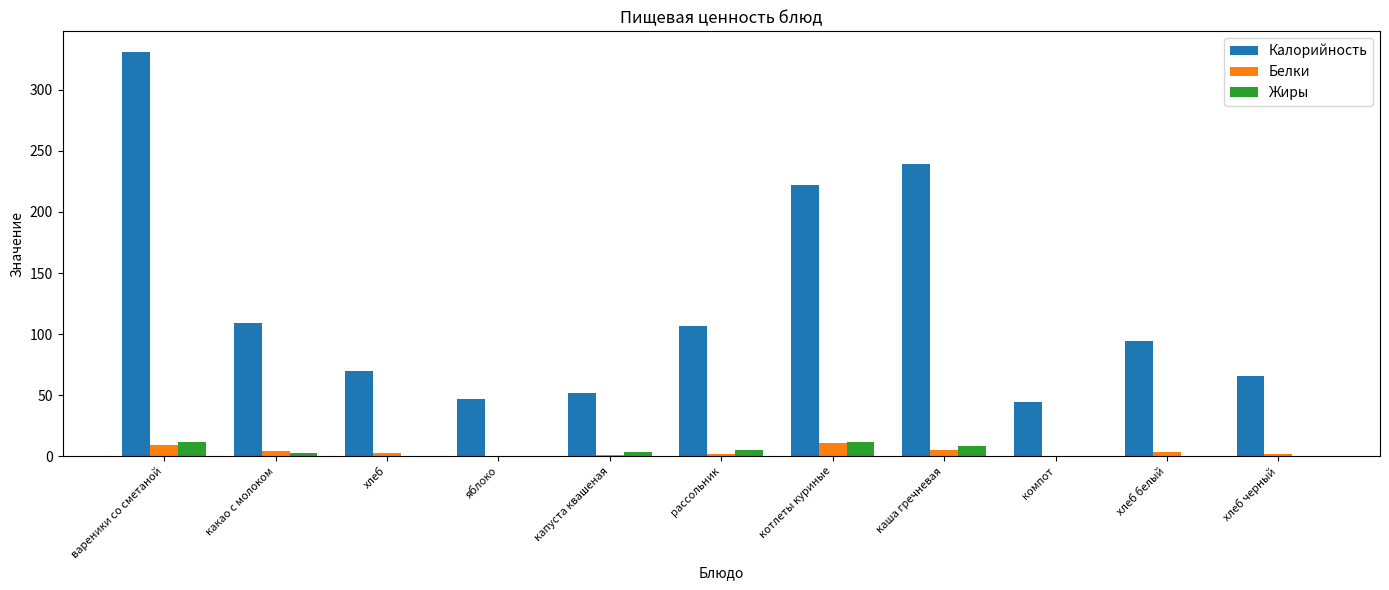

Where is Калорийность nearest to the value 187?

котлеты куриные